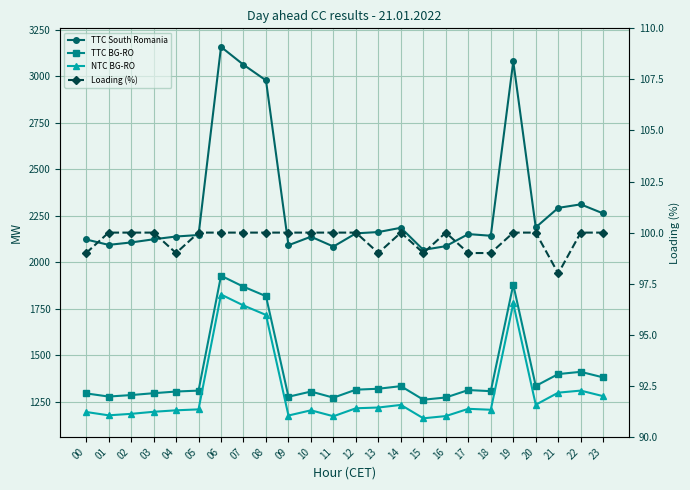

True or false: Loading (%) and TTC South Romania intersect in this chart.

False